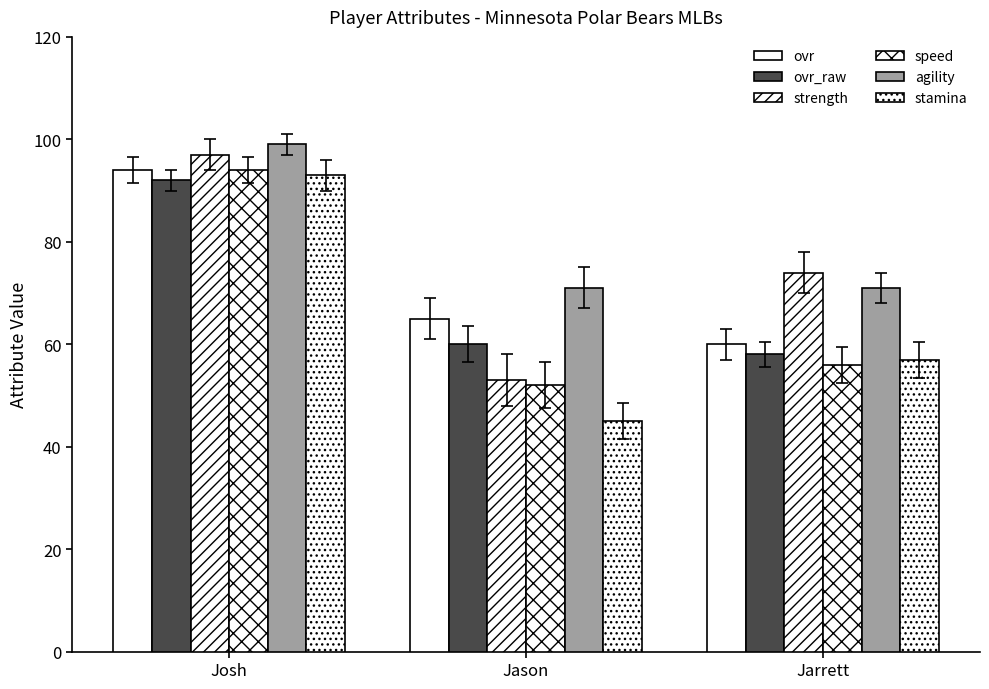

Are the bars grouped side by side (vs. stacked)?

Yes